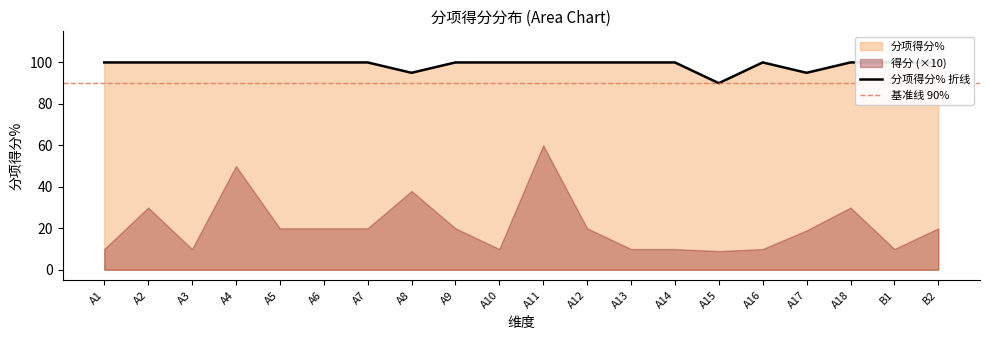

How many values are between 100 and 101?

17